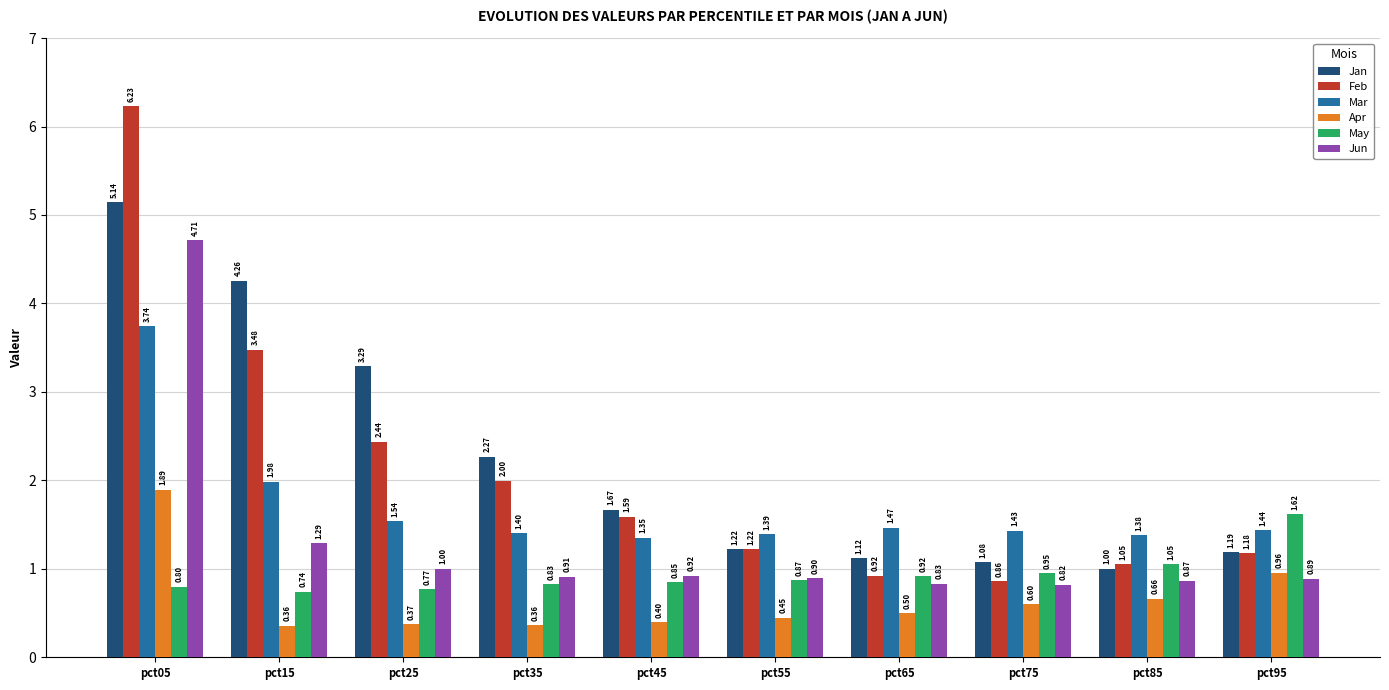

Which series has the largest range (max minus min)?

Feb